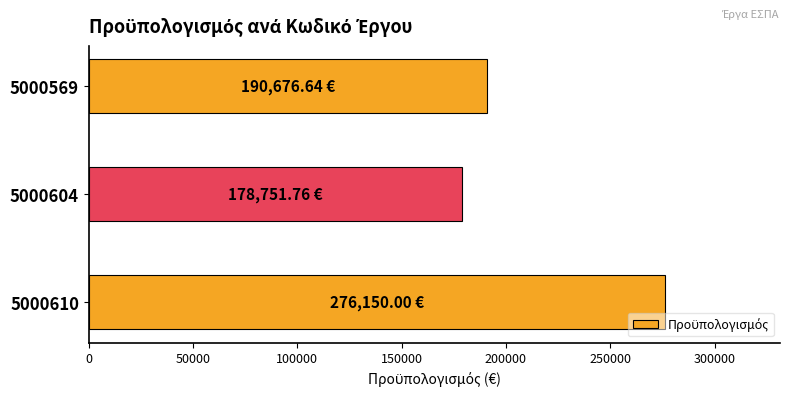

List the labels in order of value, largest first.

5000610, 5000569, 5000604